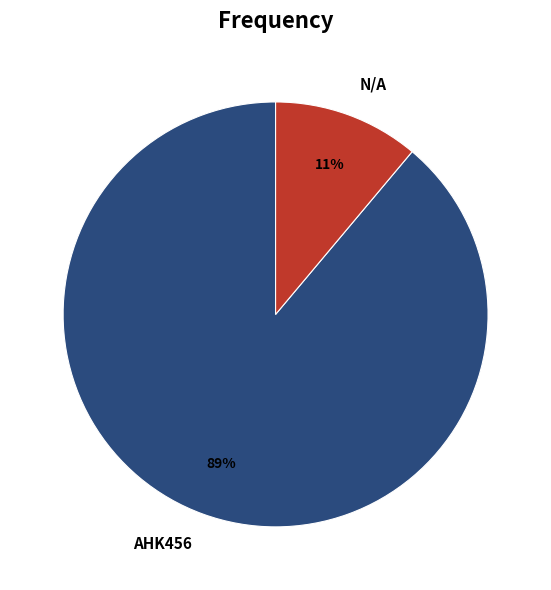

Between AHK456 and N/A, which is larger?

AHK456